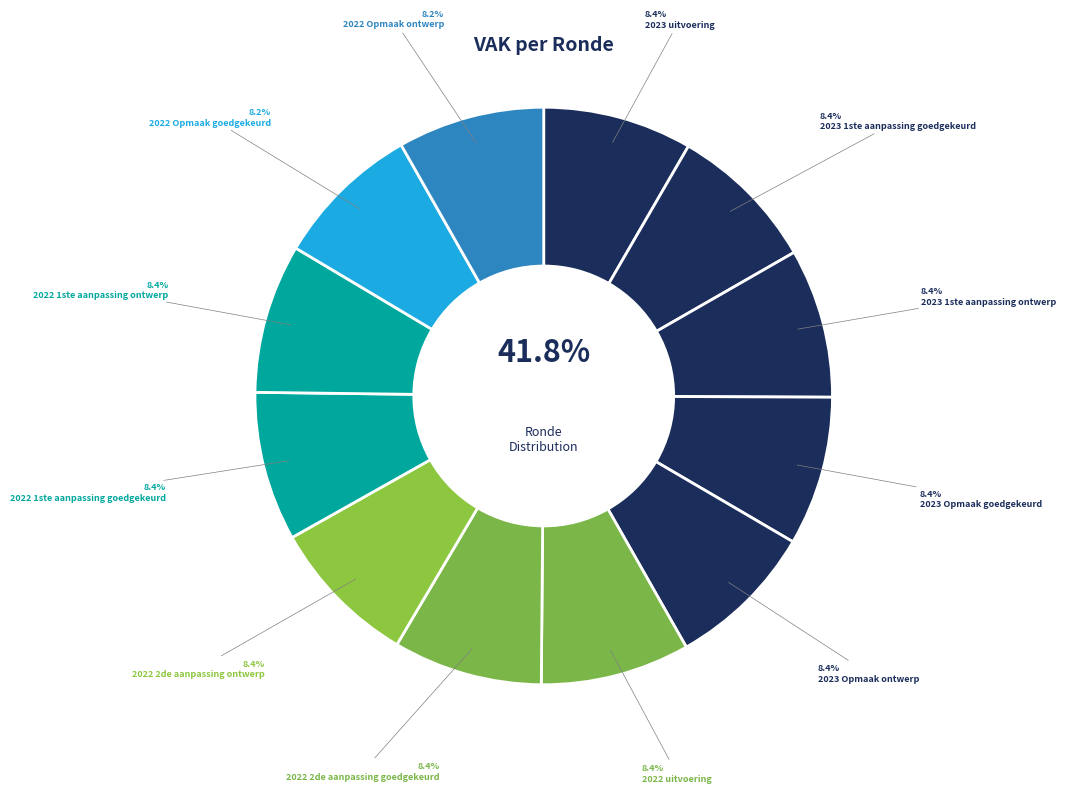

Is the sum of 2023 Opmaak goedgekeurd and 2022 2de aanpassing ontwerp greater than half?

No